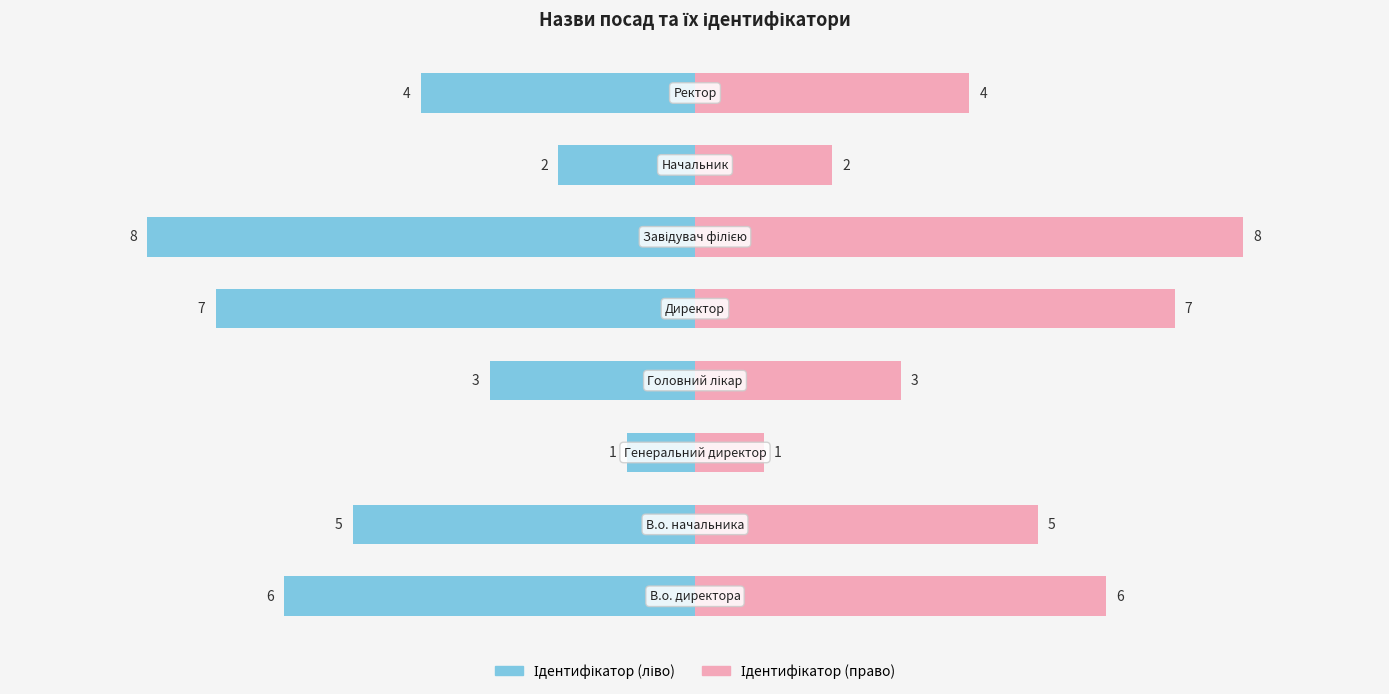

True or false: Ідентифікатор (право) has a value of 4 at −10.0.

False